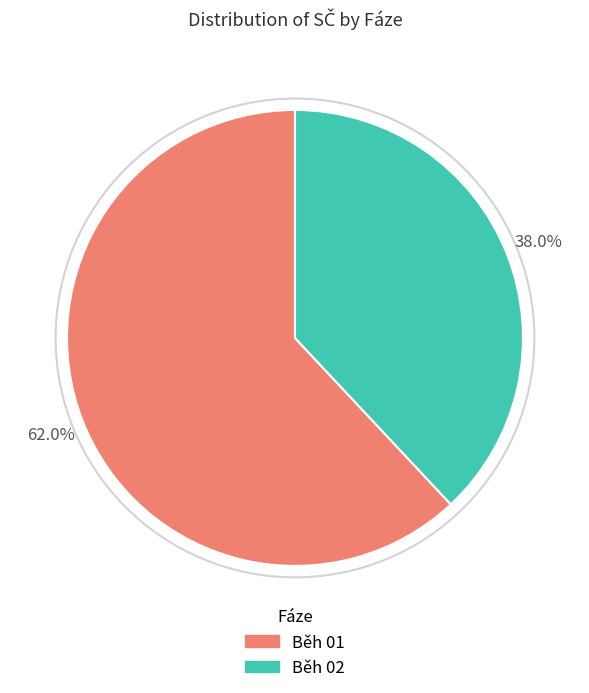

Is there a majority slice in this chart?

Yes